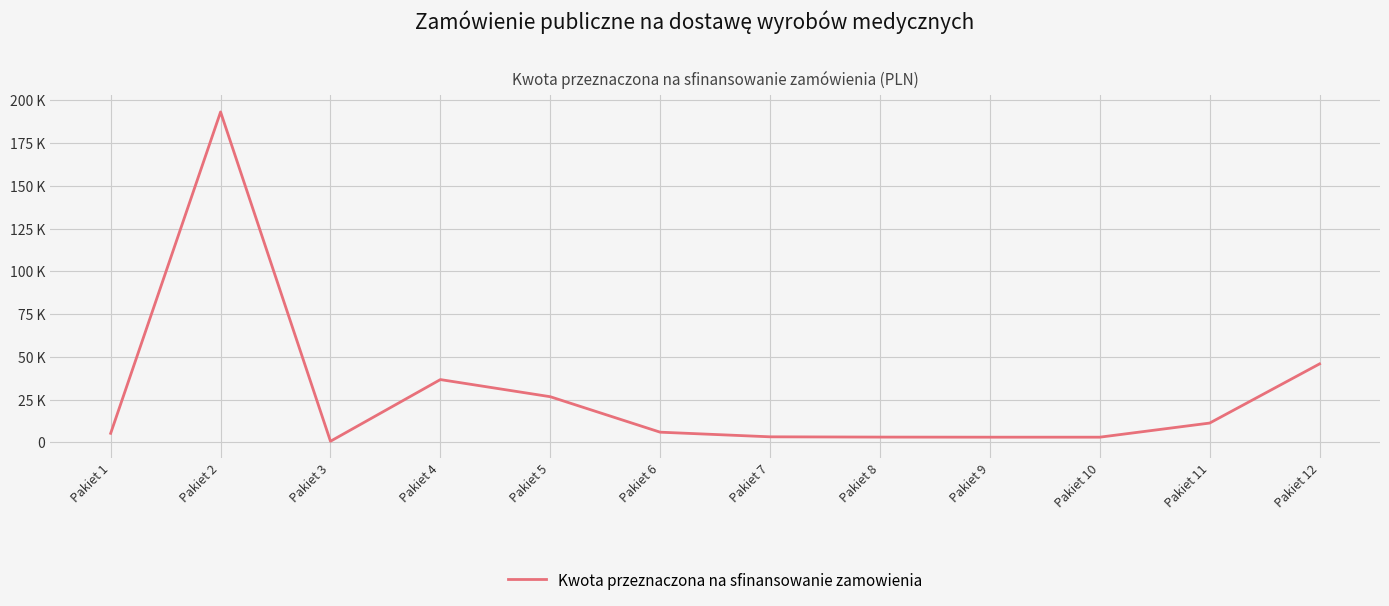

Is this an area chart (filled region under the line)?

No